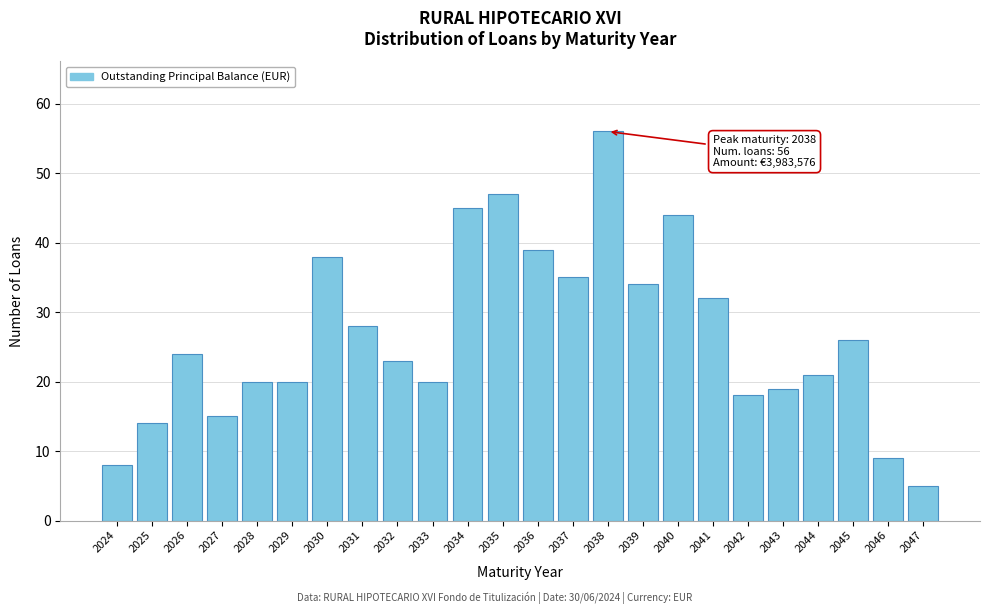

Reading right to left, list all the values displayed in this chart.

2047=5	2046=9	2045=26	2044=21	2043=19	2042=18	2041=32	2040=44	2039=34	2038=56	2037=35	2036=39	2035=47	2034=45	2033=20	2032=23	2031=28	2030=38	2029=20	2028=20	2027=15	2026=24	2025=14	2024=8